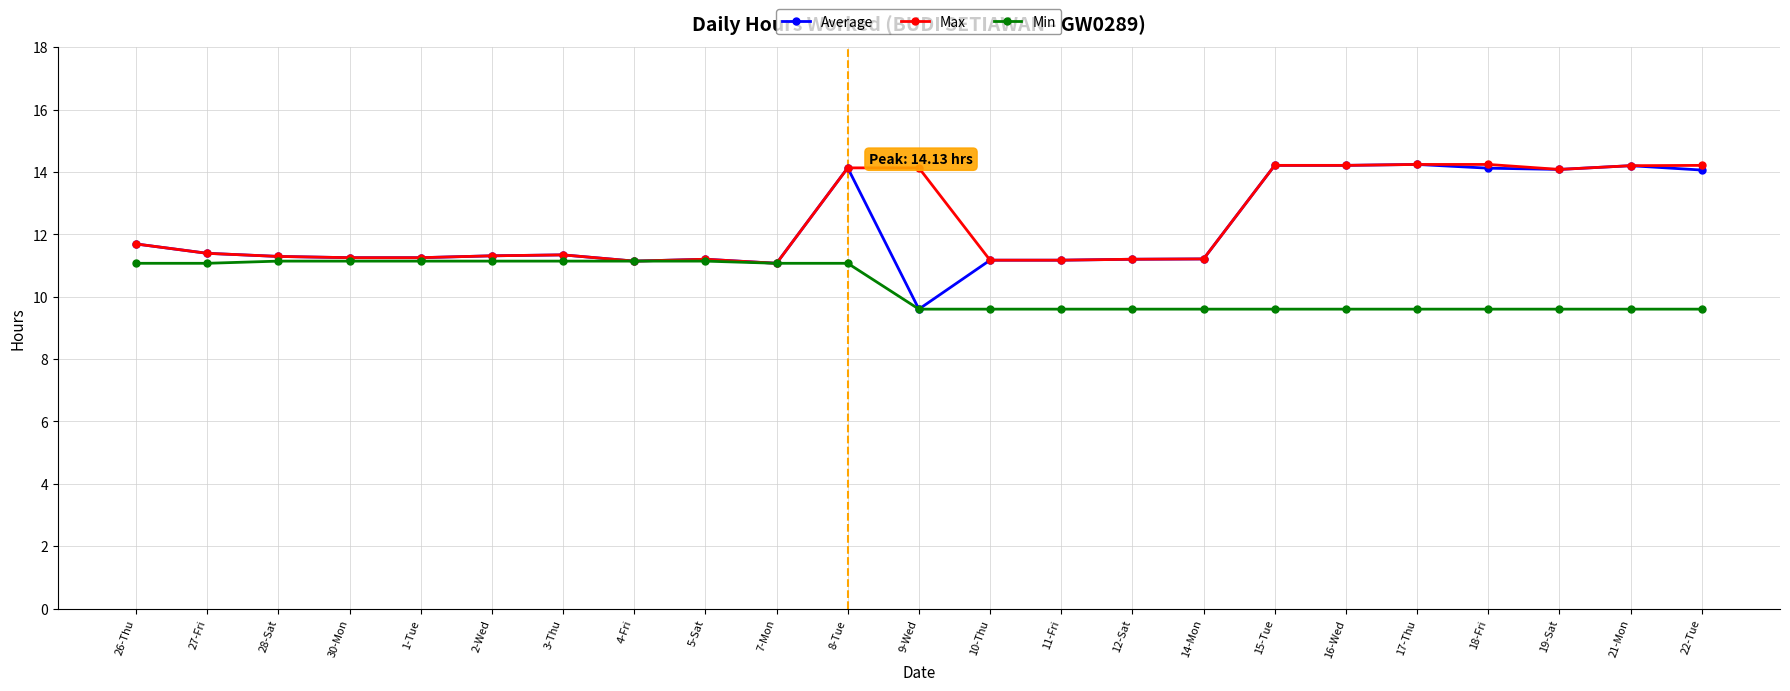

Which series has the largest range (max minus min)?

Average